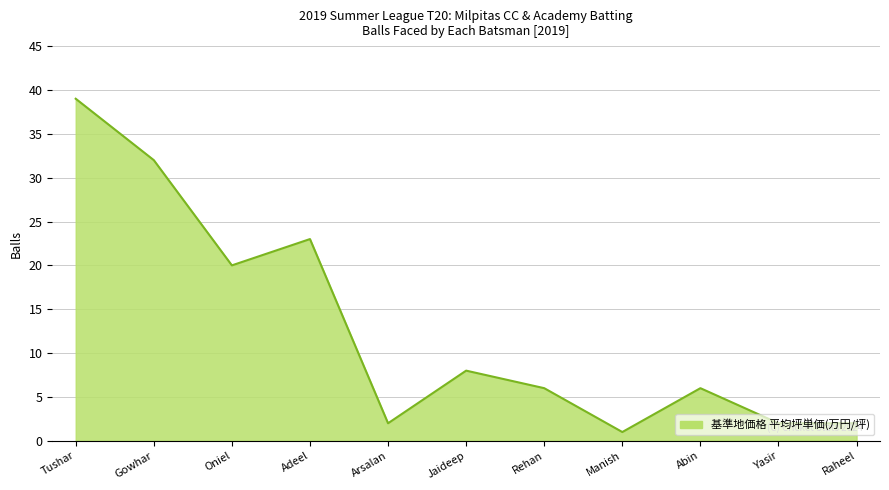

How many distinct data groups are displayed?

1